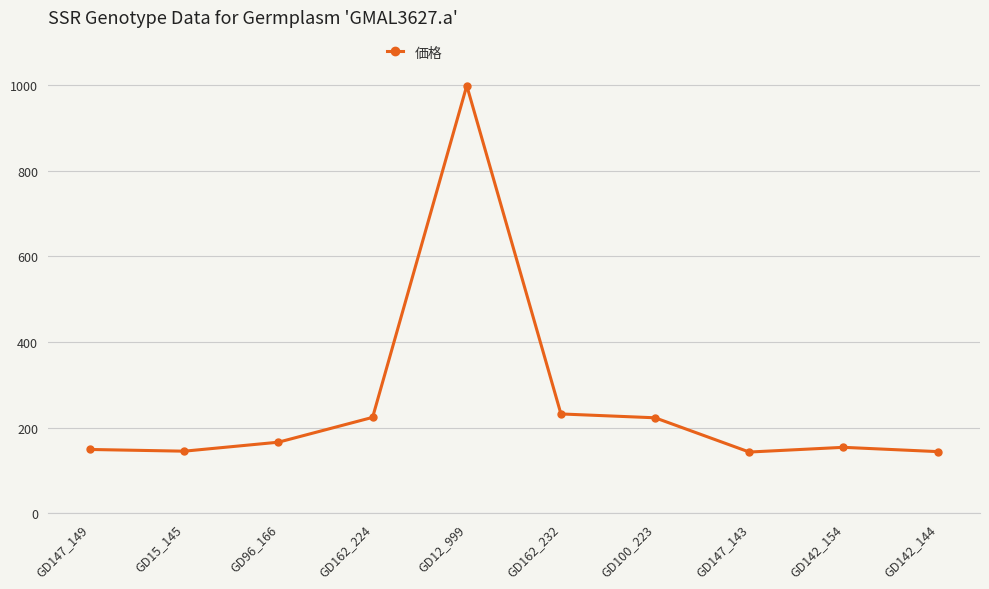

What is the label of the 10th point from the left?

GD142_144